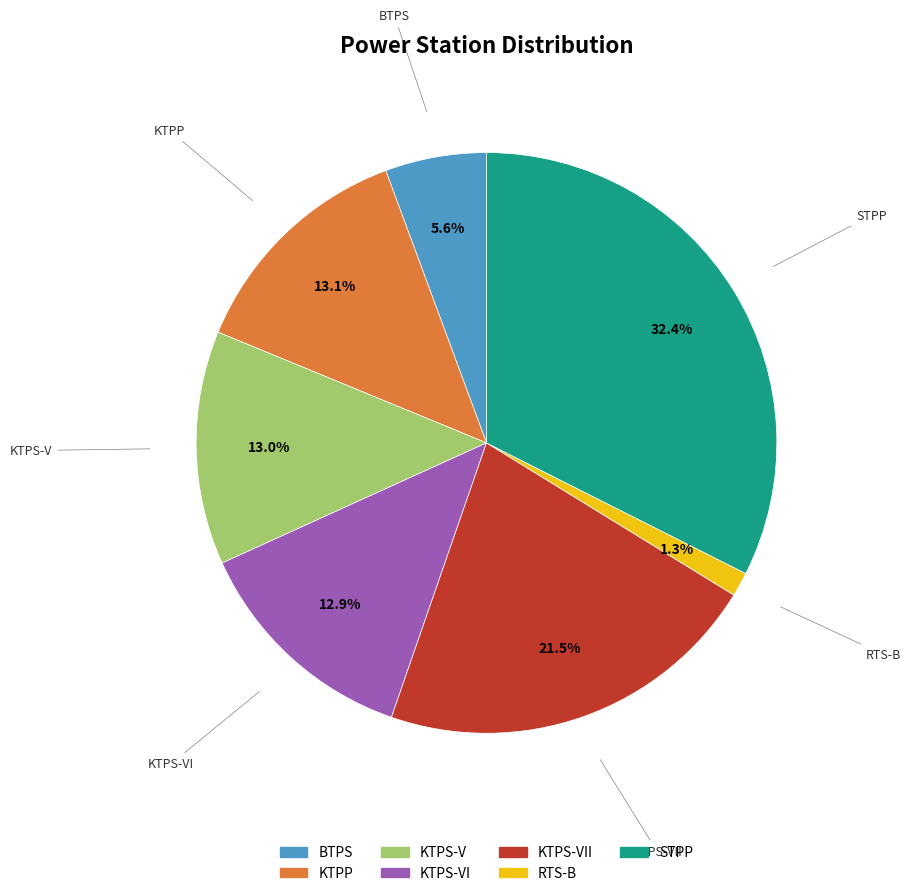

Is there a majority slice in this chart?

No